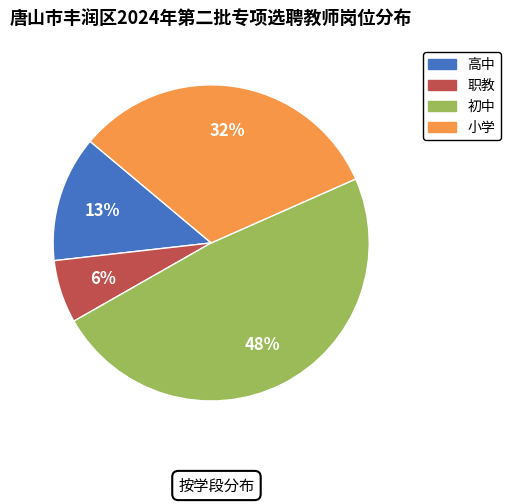

Is it true that 高中 is 13% of the pie?

True